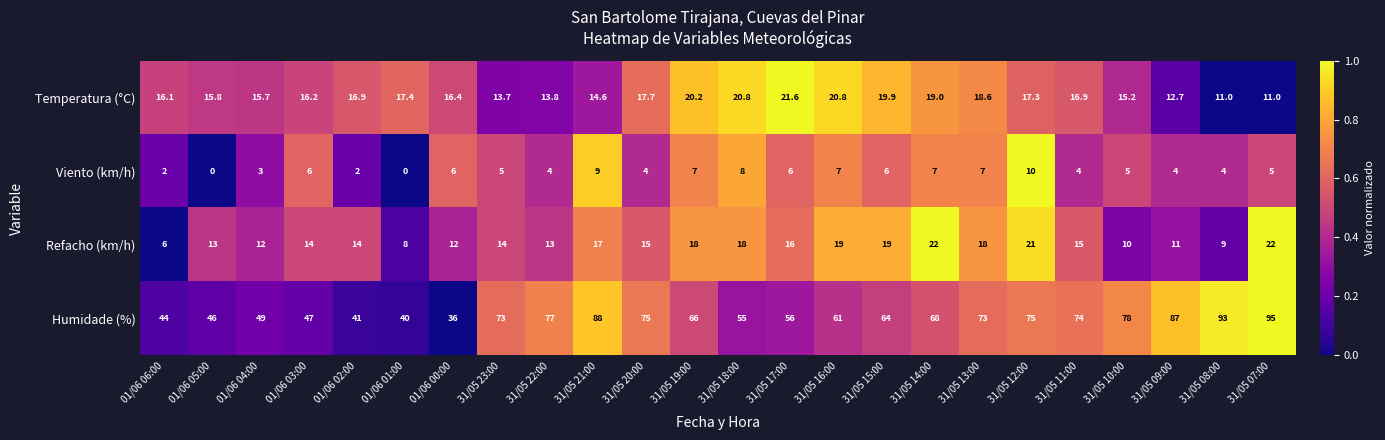

What is the difference between the maximum and second lowest values in the Viento (km/h) series?

10.0